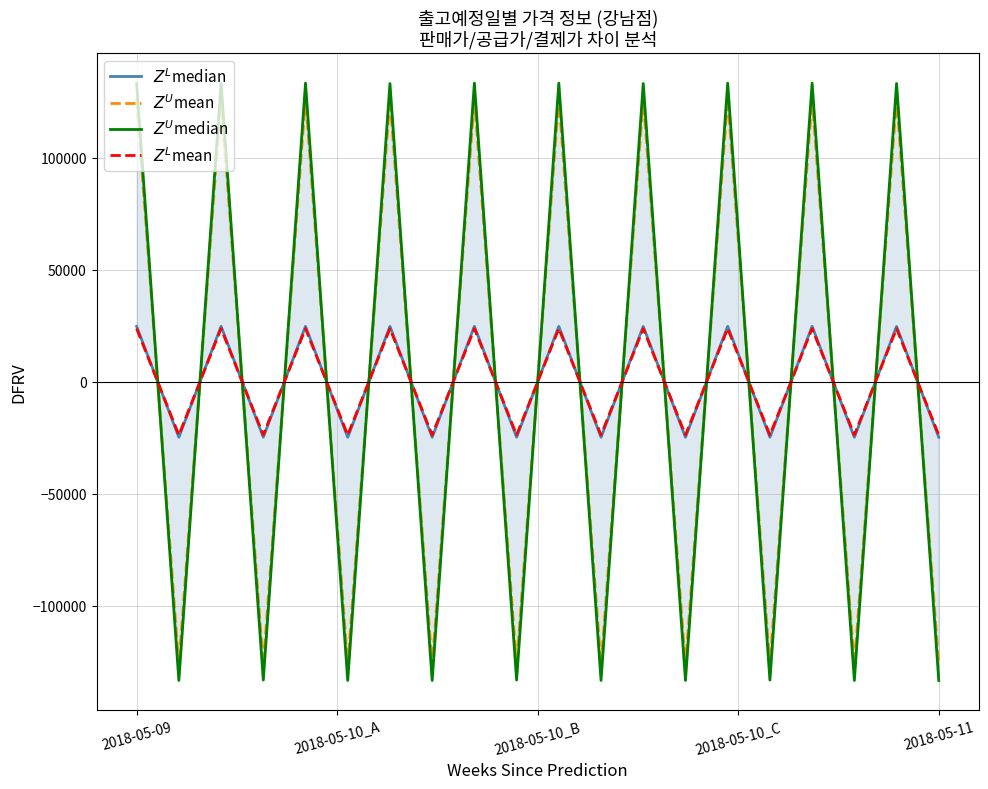

Which series has the largest total across all categories?

$Z^L$mean